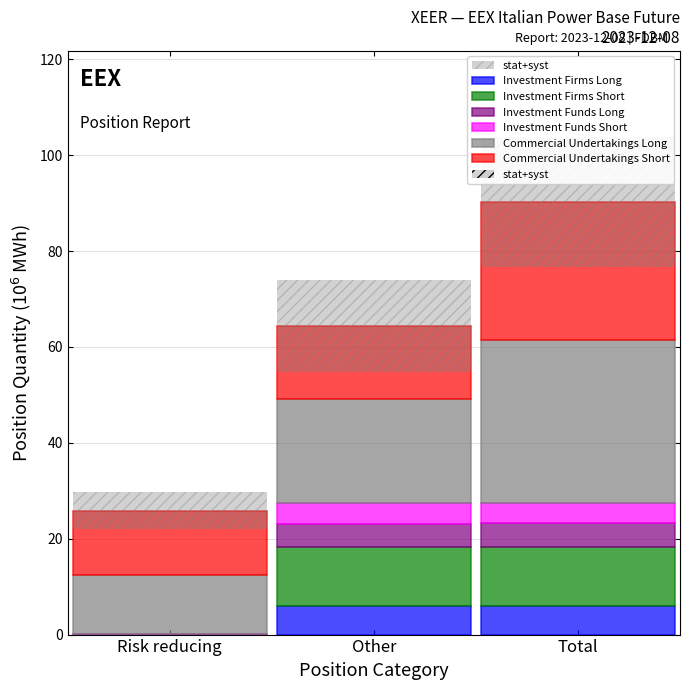

At which category is the sum across all series the highest?

Total